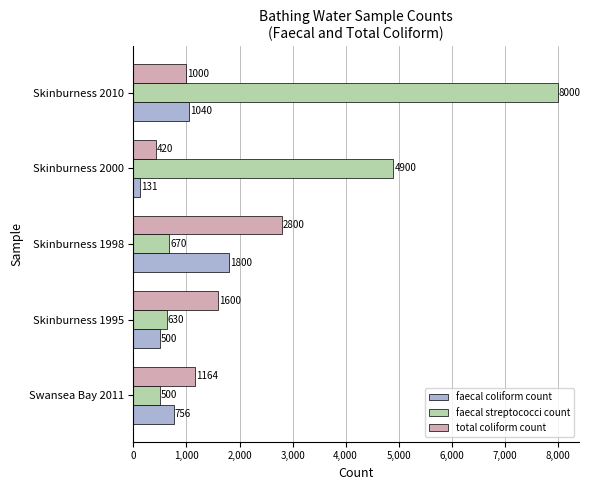

Is the value of faecal streptococci count at Skinburness 2000 greater than the value of faecal coliform count at Skinburness 1995?

Yes